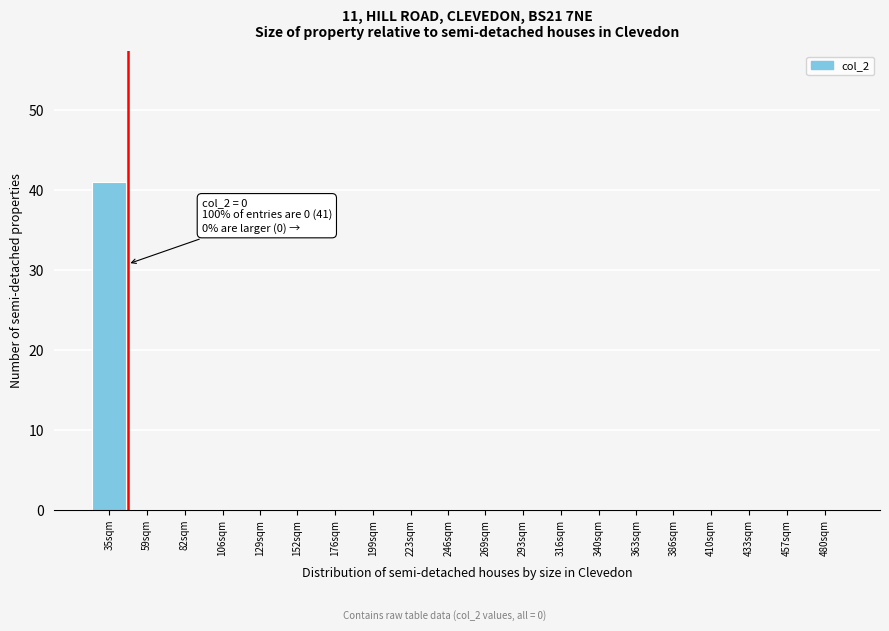

Reading left to right, what are all the values shown in this chart?

35sqm=41	59sqm=0	82sqm=0	106sqm=0	129sqm=0	152sqm=0	176sqm=0	199sqm=0	223sqm=0	246sqm=0	269sqm=0	293sqm=0	316sqm=0	340sqm=0	363sqm=0	386sqm=0	410sqm=0	433sqm=0	457sqm=0	480sqm=0